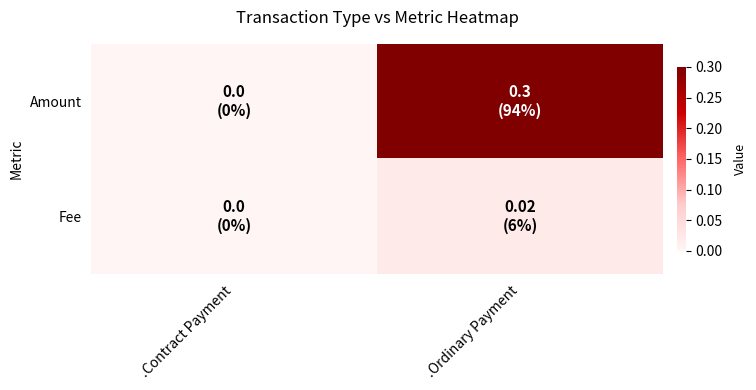

Reading right to left, list all the values displayed in this chart.

Amount: .Ordinary Payment=0.3	.Contract Payment=0.0
Fee: .Ordinary Payment=0.0	.Contract Payment=0.0